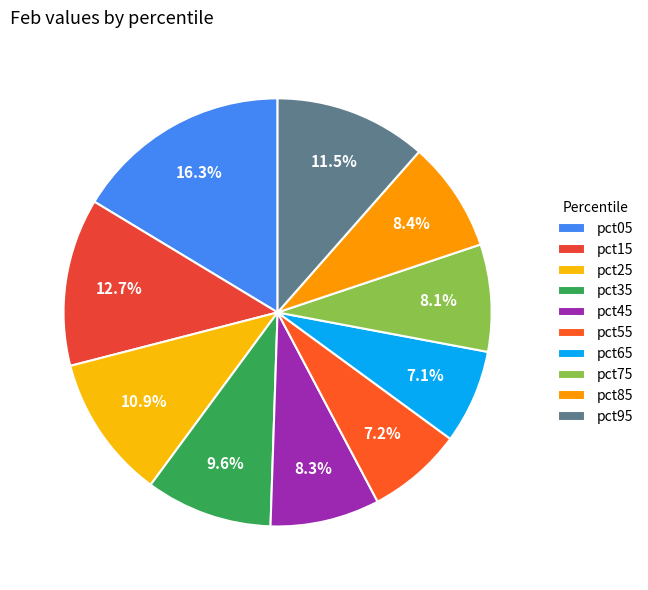

How many segments does this pie chart have?

10